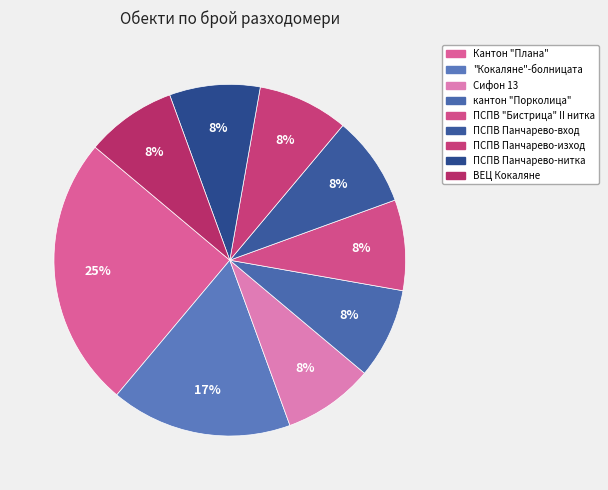

How many slices are in this pie chart?

9